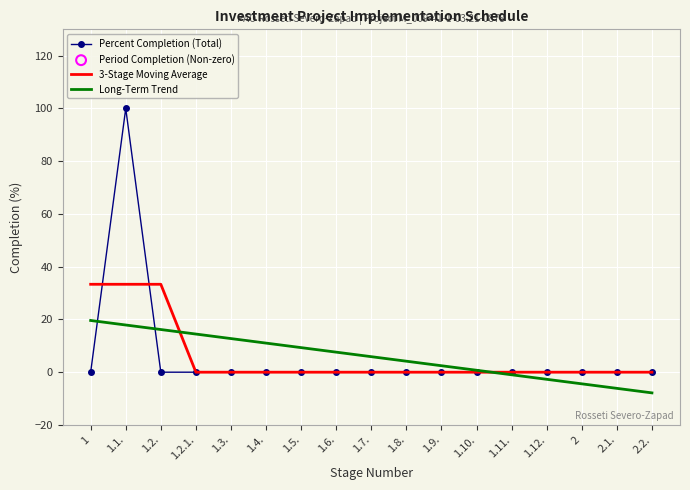

Is the value of Percent Completion (Total) at 1.11. greater than the value of Long-Term Trend at 1?

No